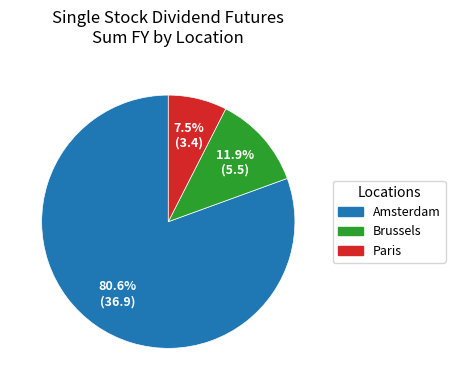

Which has a higher value, Brussels or Paris?

Brussels